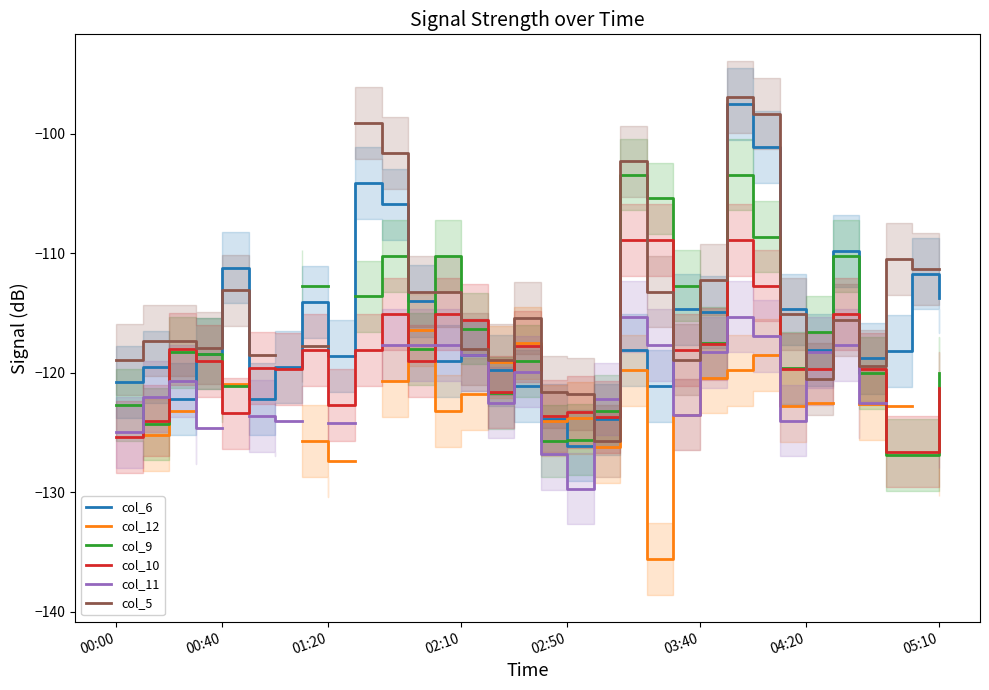

The value of col_6 at 01:20 is -118.6. True or false?

True